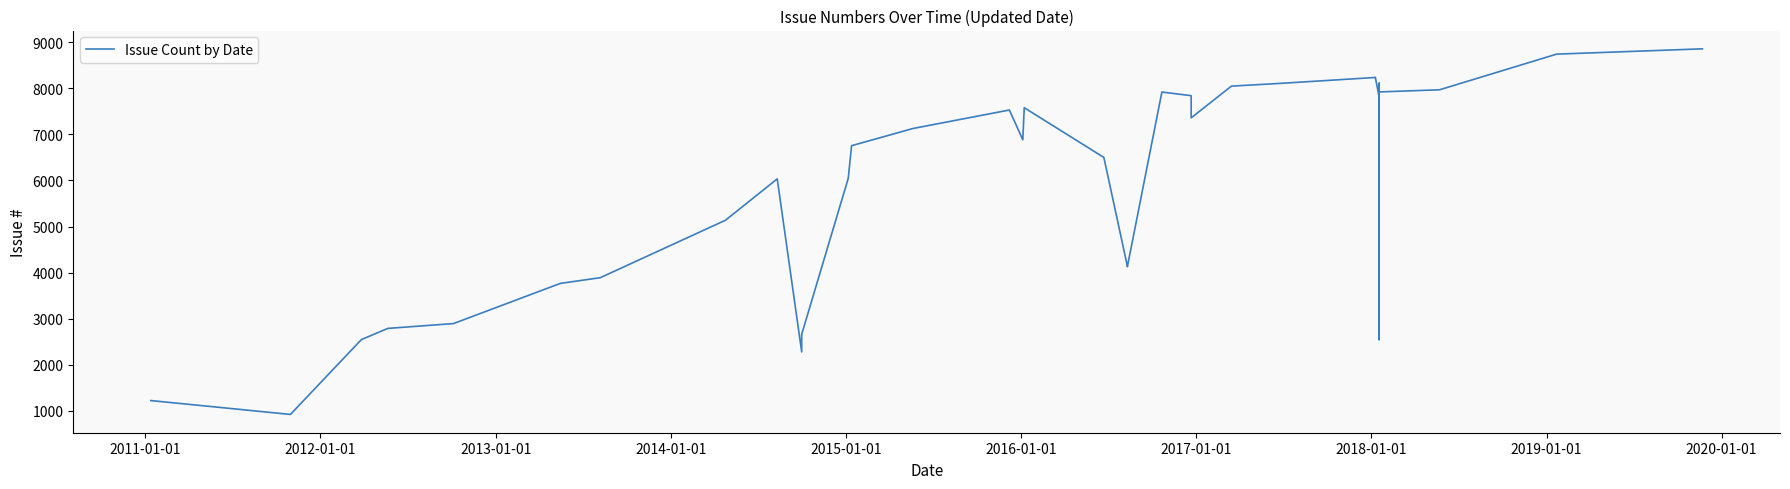

What is the greatest value displayed?

8855